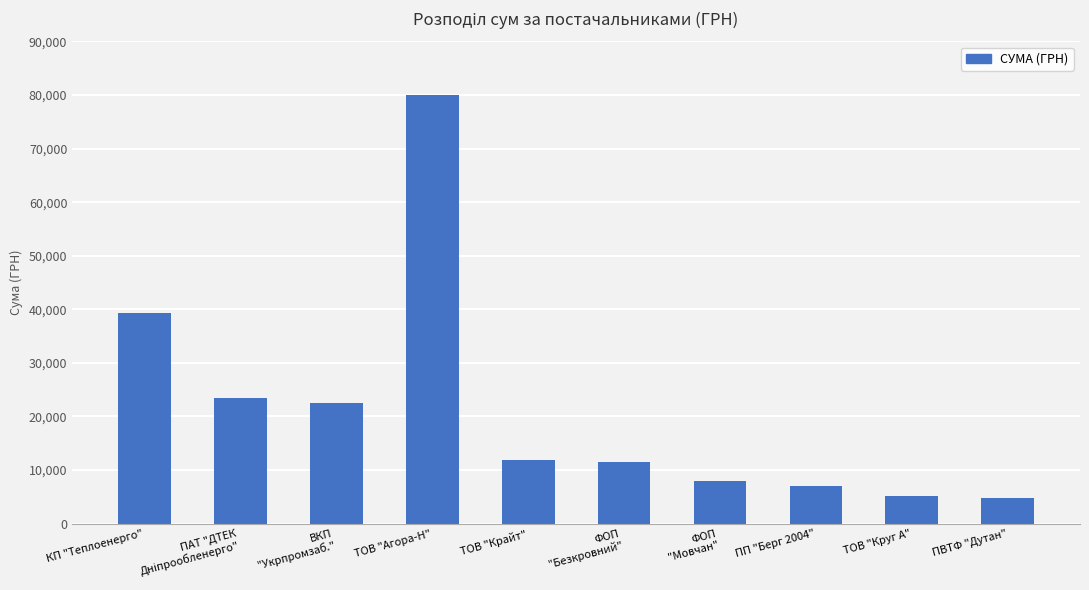

What is the difference between the maximum and second lowest values?

74977.1